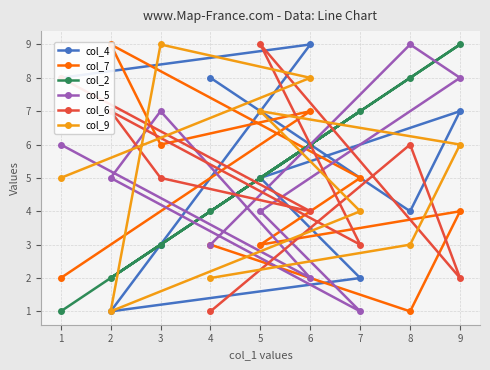

Between which two adjacent categories do col_7 and col_5 first intersect?

5 and 7